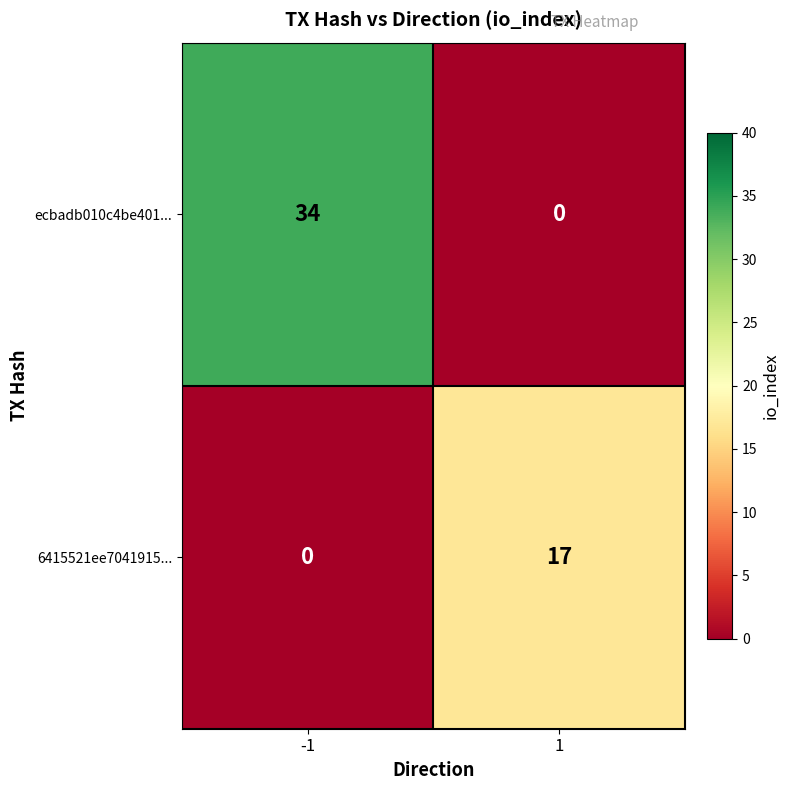

What is the difference between the maximum and minimum values in the 6415521ee7041915... series?

17